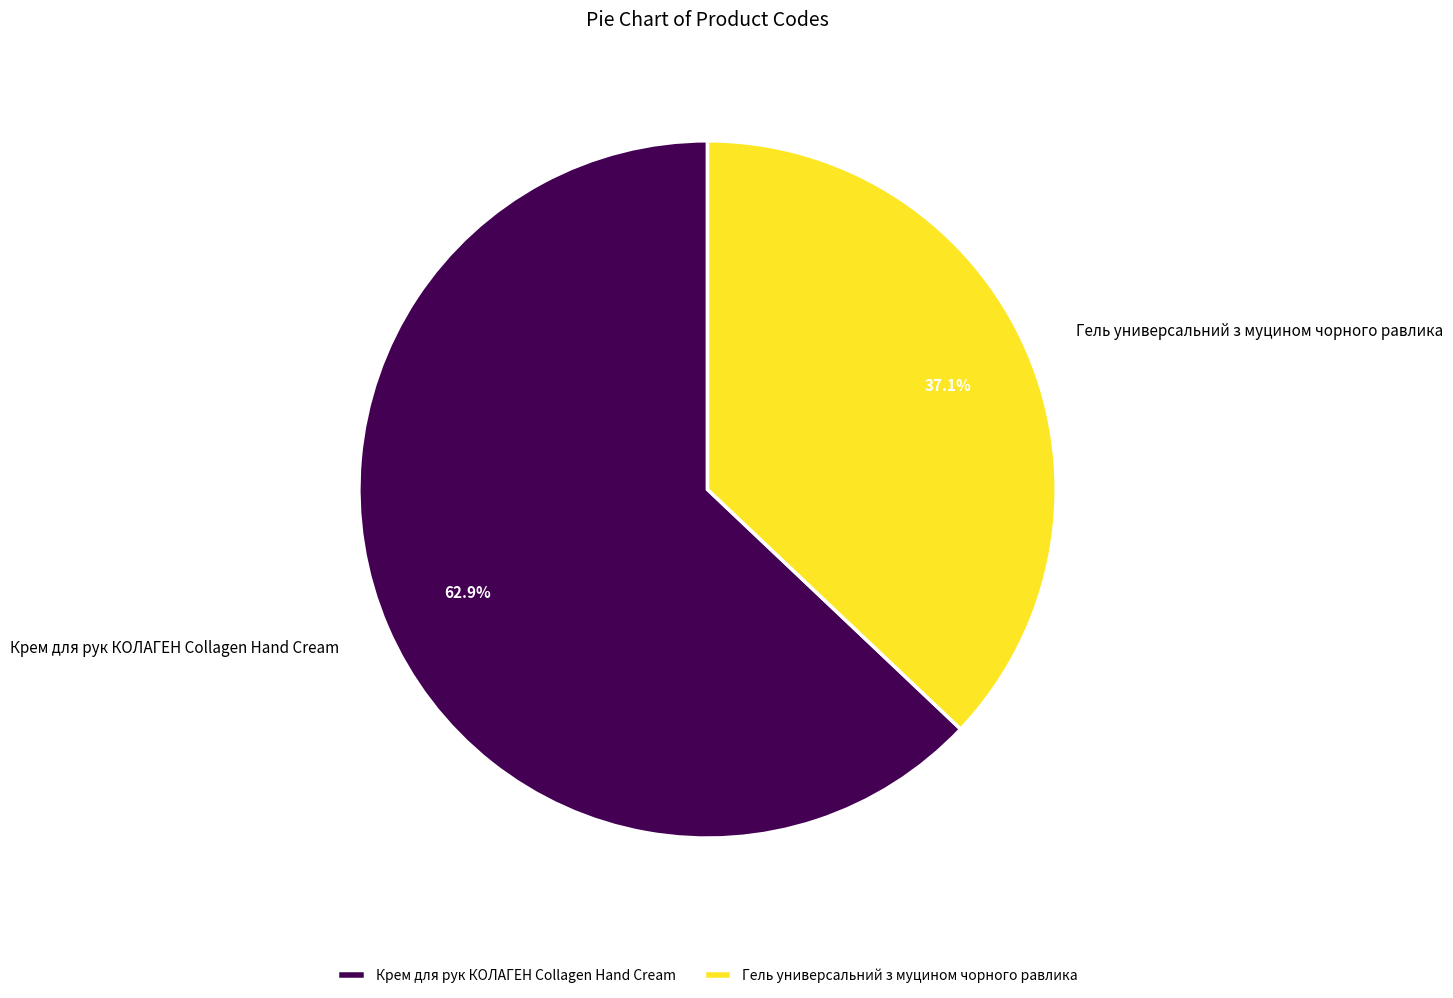

What percentage is the Гель универсальний з муцином чорного равлика slice, to the nearest percent?

37%